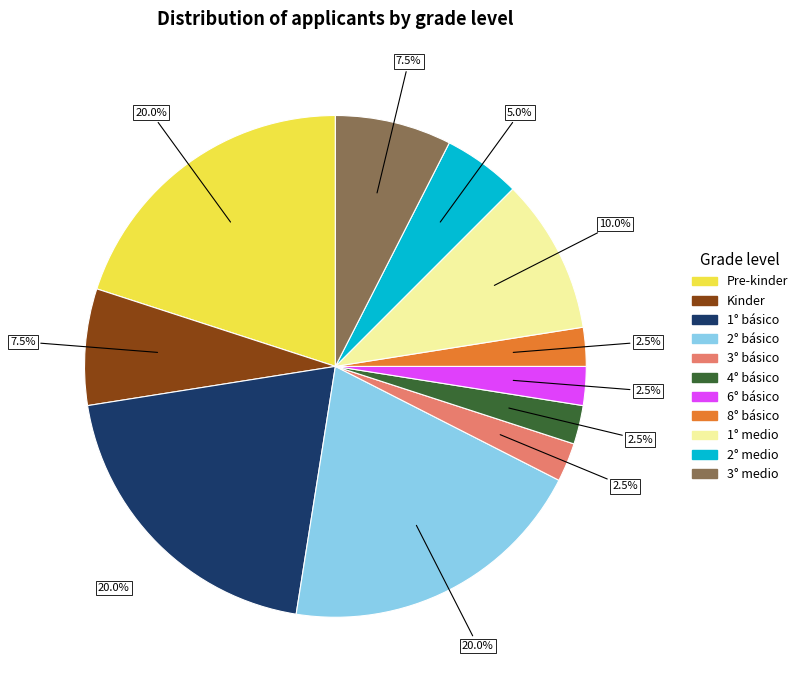

Combined, what portion of the pie is 8° básico and 6° básico?

5.0%